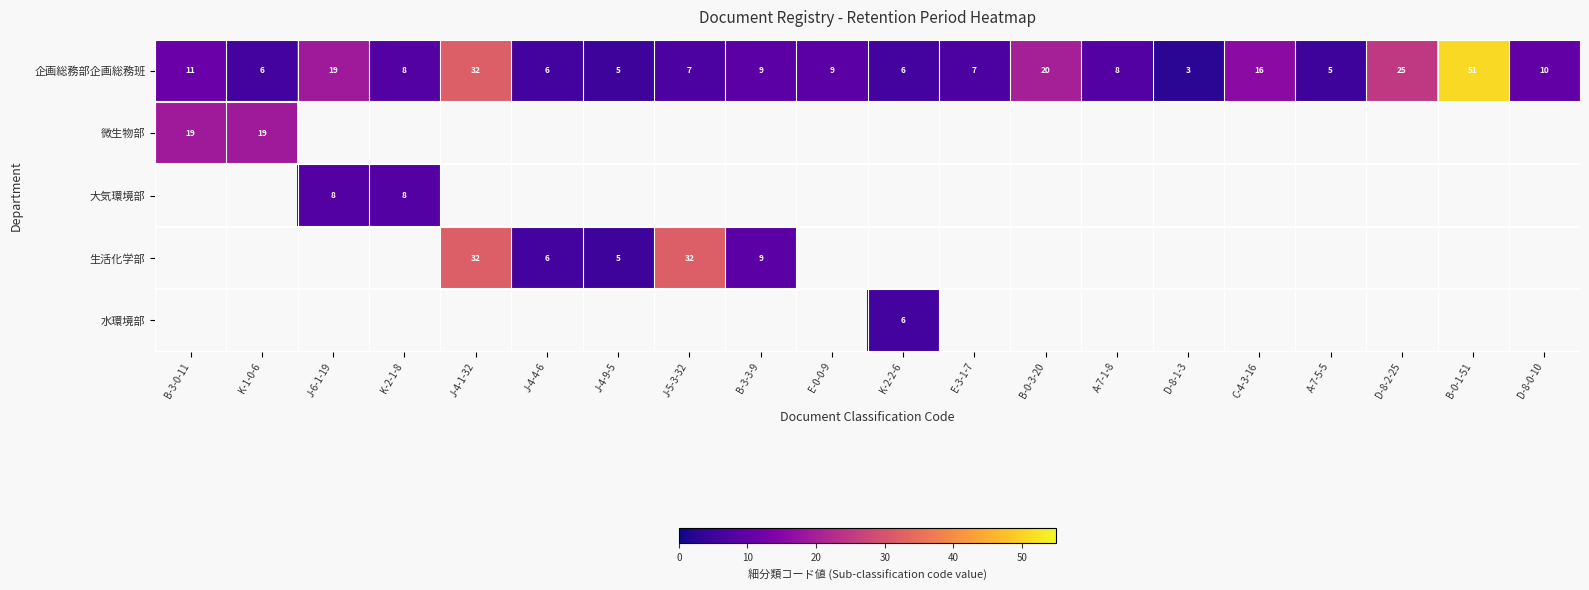

Where is 企画総務部企画総務班 nearest to the value 27?

D-8-2-25